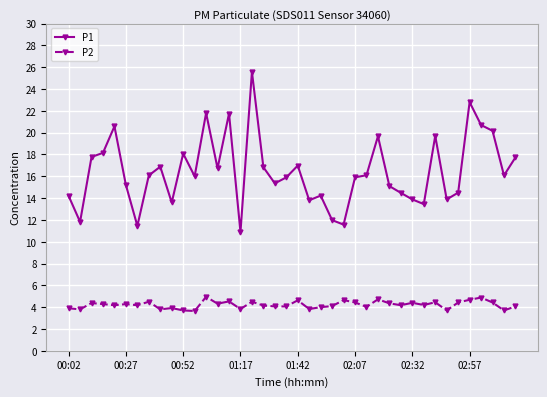

What is the maximum value for P1?

25.6